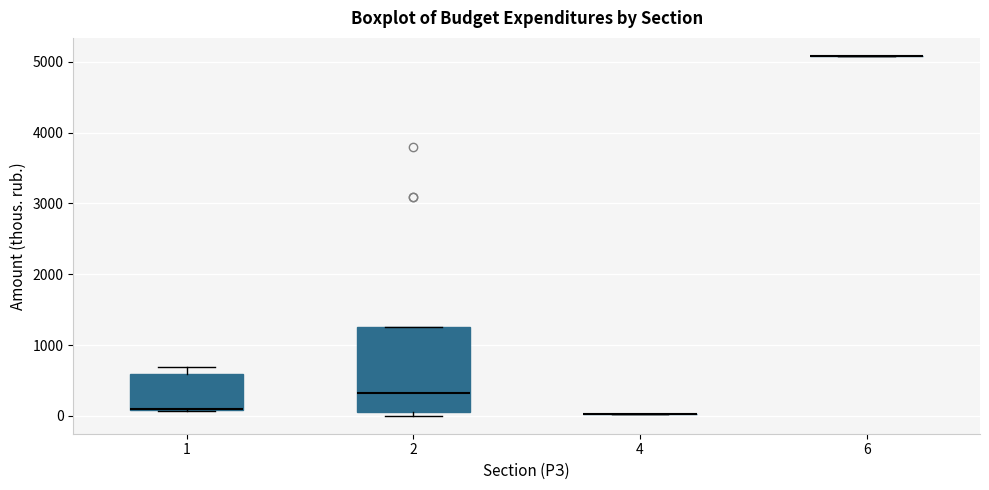

Which box is the tallest, from its lower edge to its upper edge?

2